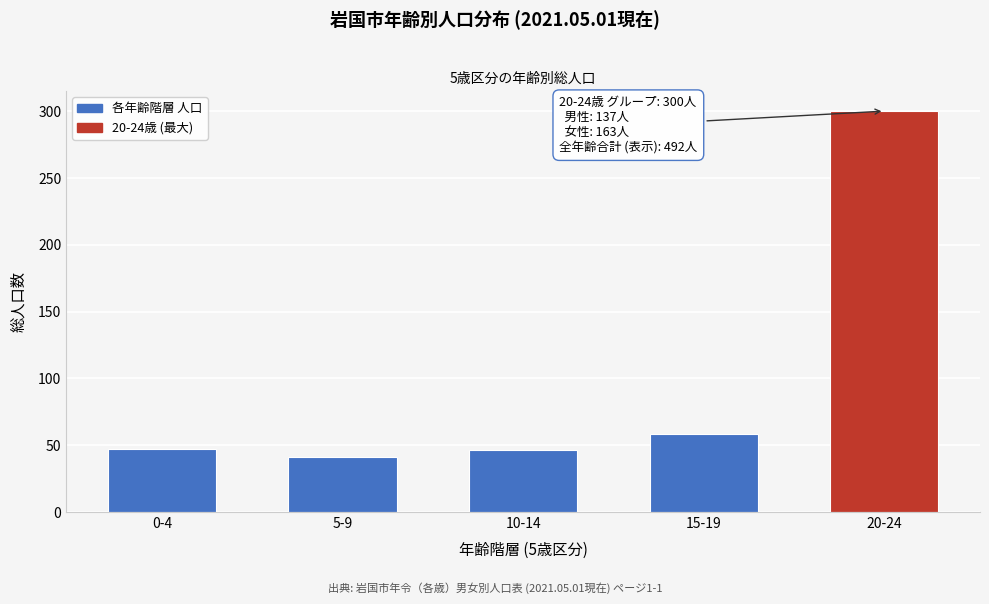

Which category has the highest value across all series?

20-24